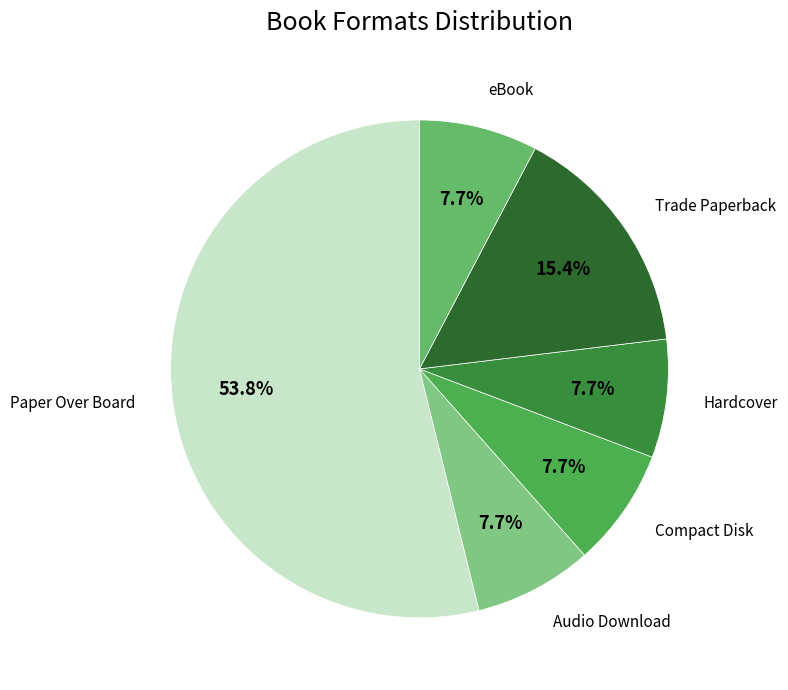

Combined, what portion of the pie is Audio Download and Hardcover?

15.4%